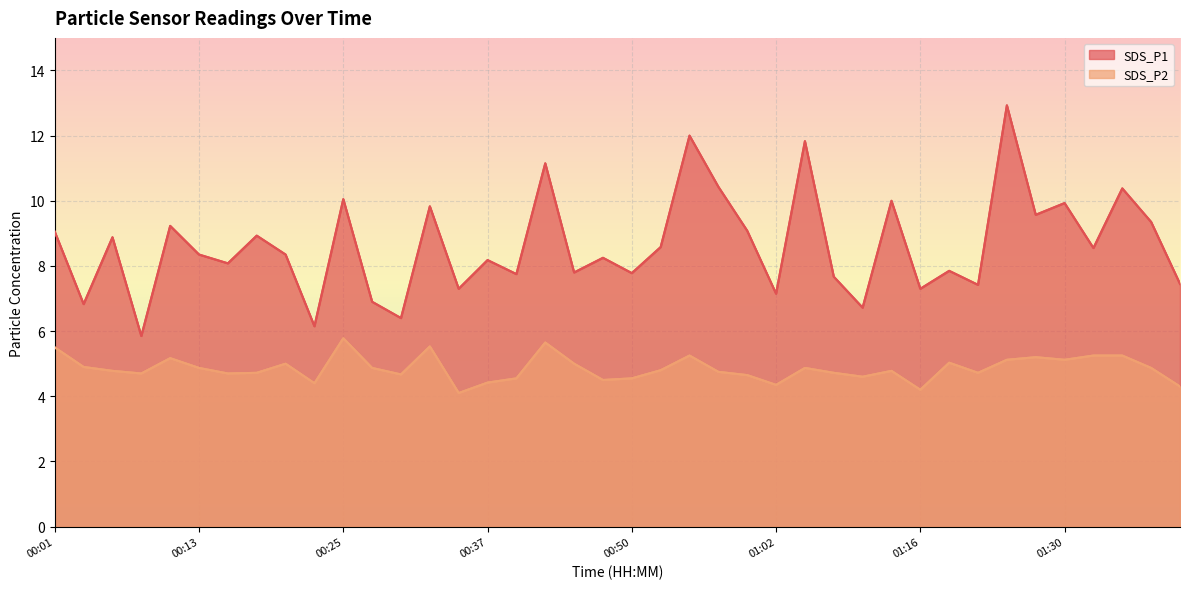

How many interior local peaks does the SDS_P2 series have?

10